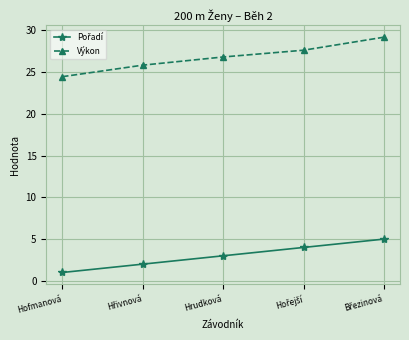

True or false: Výkon has a value of 37.4 at Hofmanová.

False